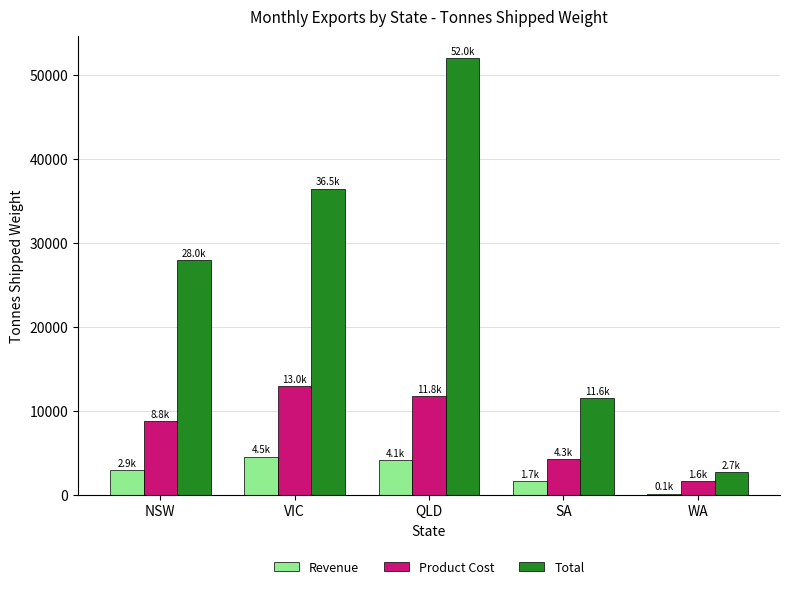

Where is Product Cost nearest to the value 7297?

NSW